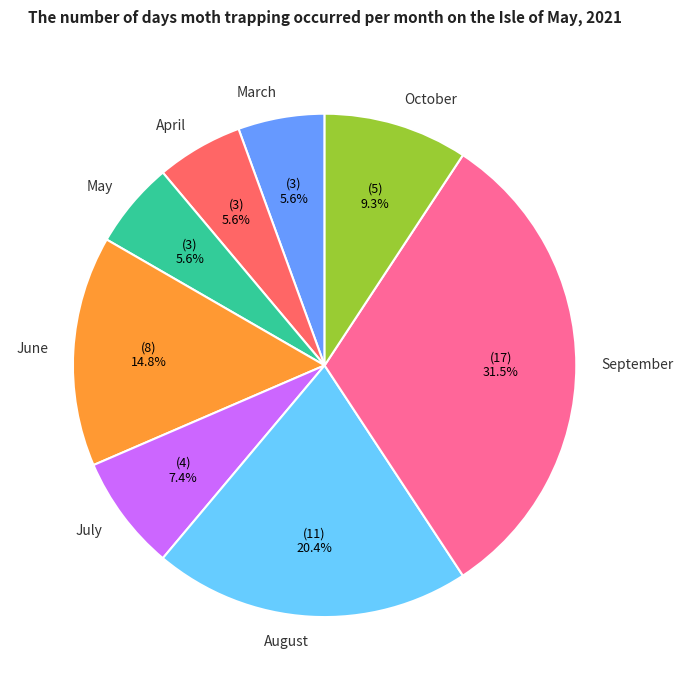

To the nearest percent, what portion does June represent?

15%